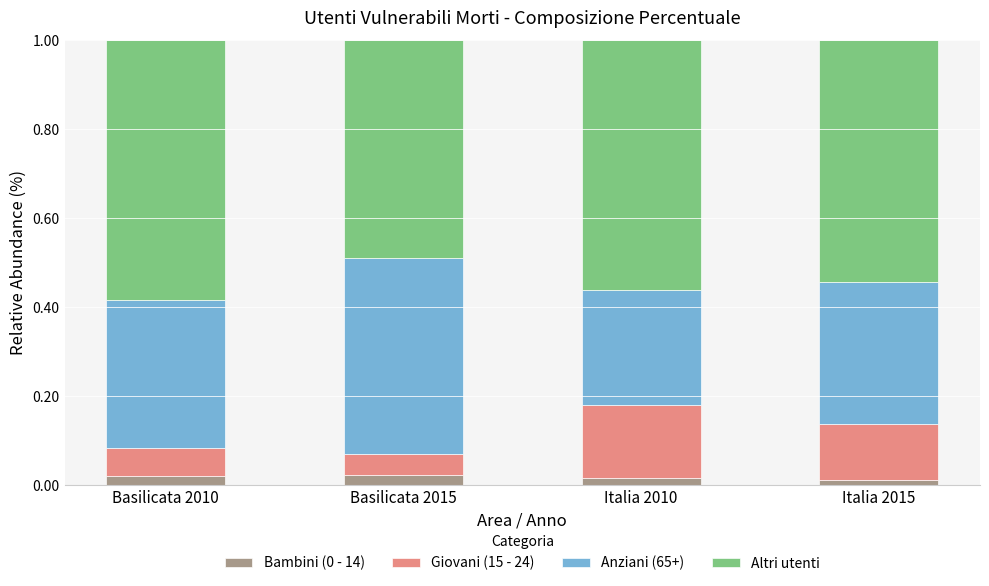

How many distinct data groups are displayed?

4